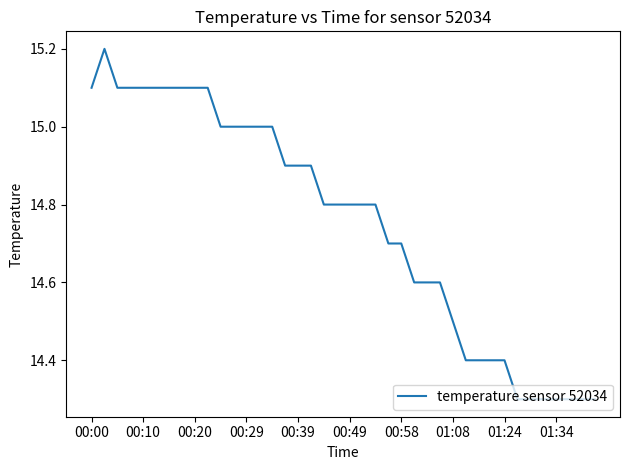

What is the maximum value shown in the chart?

15.2